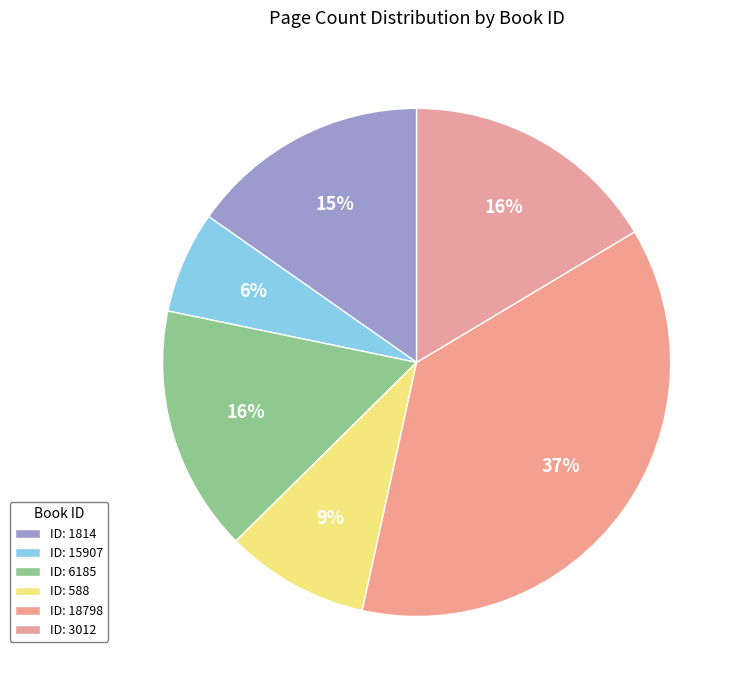

How many slices are in this pie chart?

6